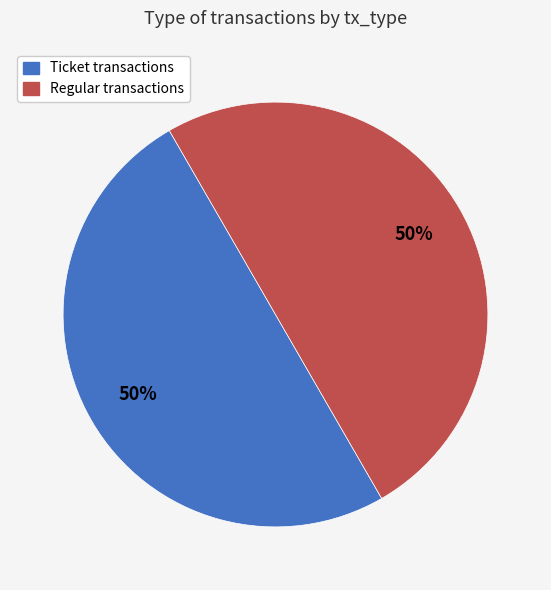

To the nearest percent, what is the average slice percentage?

50%